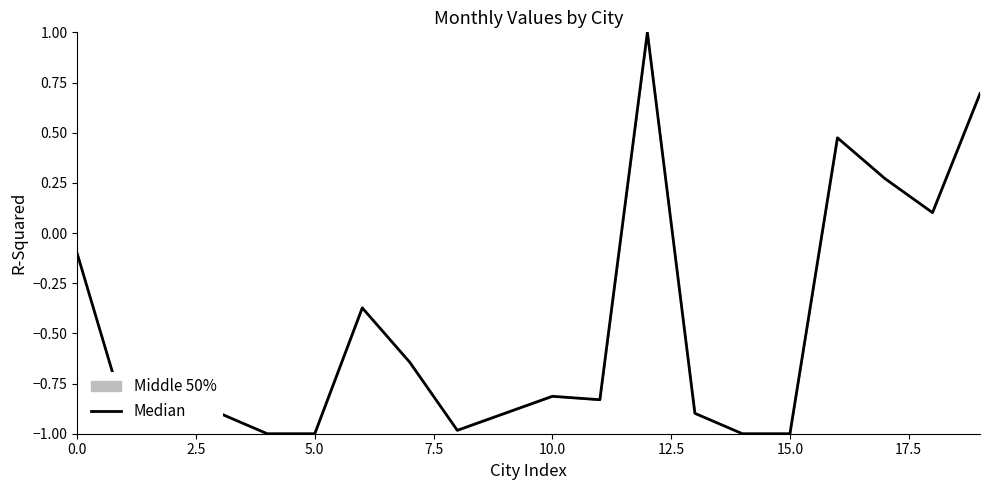

True or false: the data shows 0.4 at 19.

False